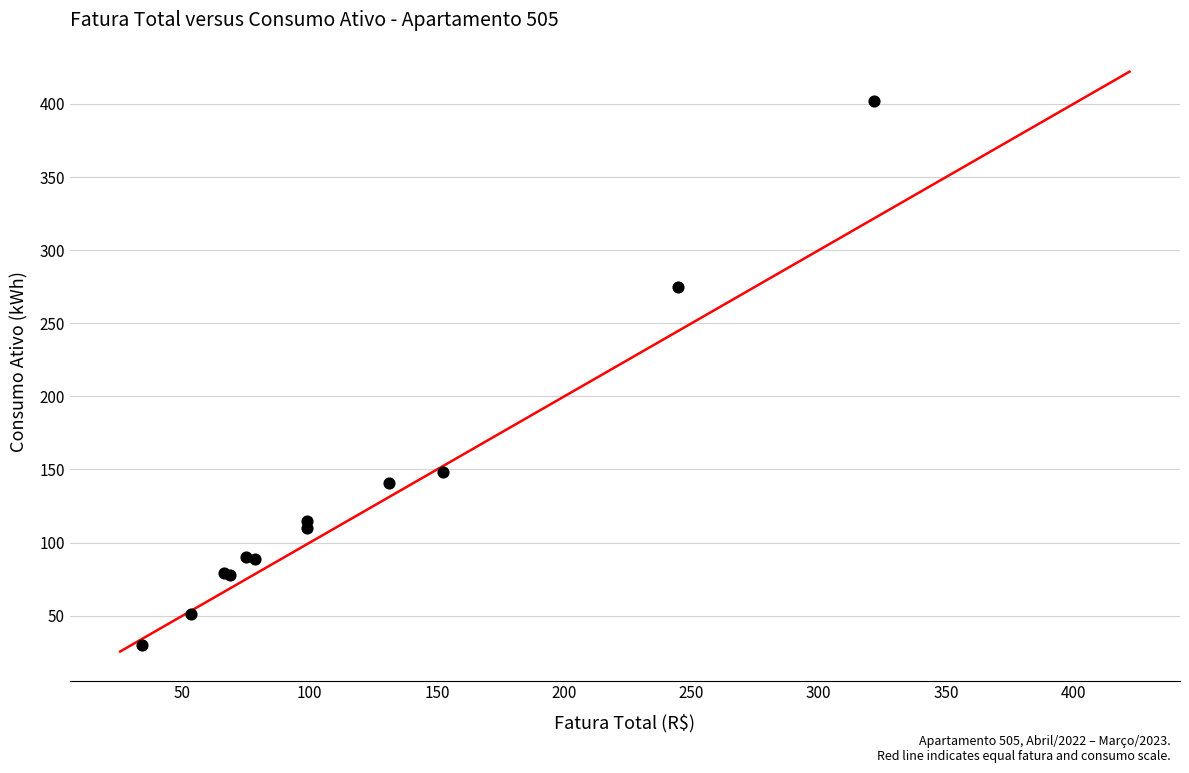

What Y value in the scatter plot is closest to 216?

275